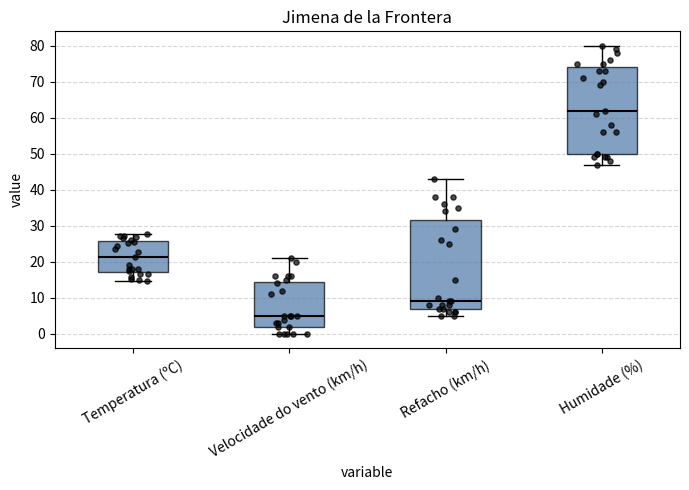

Reading left to right, transcribe this box plot: for each box, give where its median line is, the range the box spans, and where its two whiskers end, as read against the y-axis. The values are not printed on the chart, so give them approximately, as read against the axis.

Temperatura (ºC): median 21, box 17 to 26, whiskers 15 to 28
Velocidade do vento (km/h): median 5, box 2 to 15, whiskers 0 to 21
Refacho (km/h): median 9, box 7 to 32, whiskers 5 to 43
Humidade (%): median 62, box 50 to 74, whiskers 47 to 80